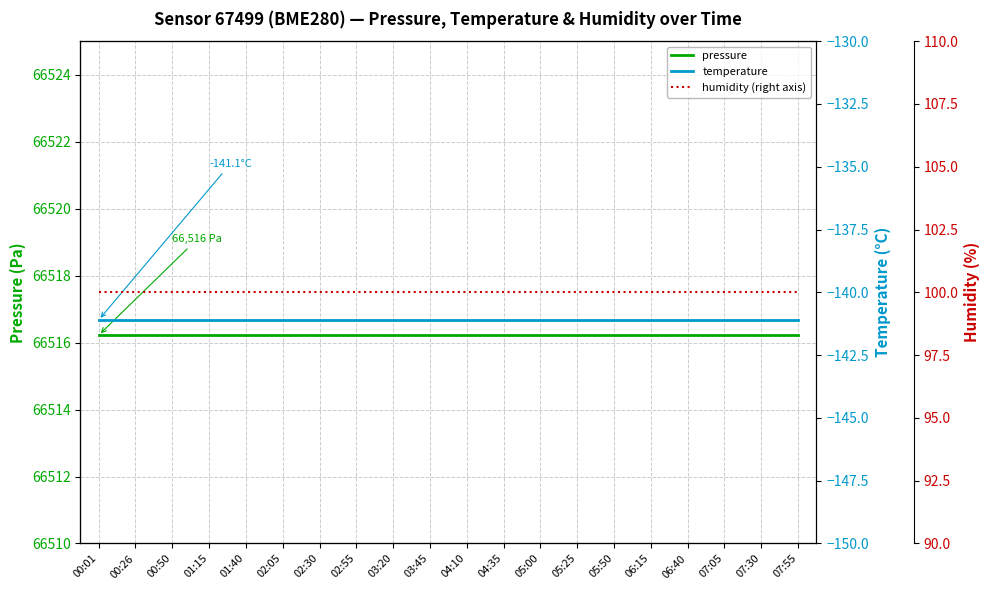

List the labels in order of temperature value, largest first.

00:01, 00:26, 00:50, 01:15, 01:40, 02:05, 02:30, 02:55, 03:20, 03:45, 04:10, 04:35, 05:00, 05:25, 05:50, 06:15, 06:40, 07:05, 07:30, 07:55